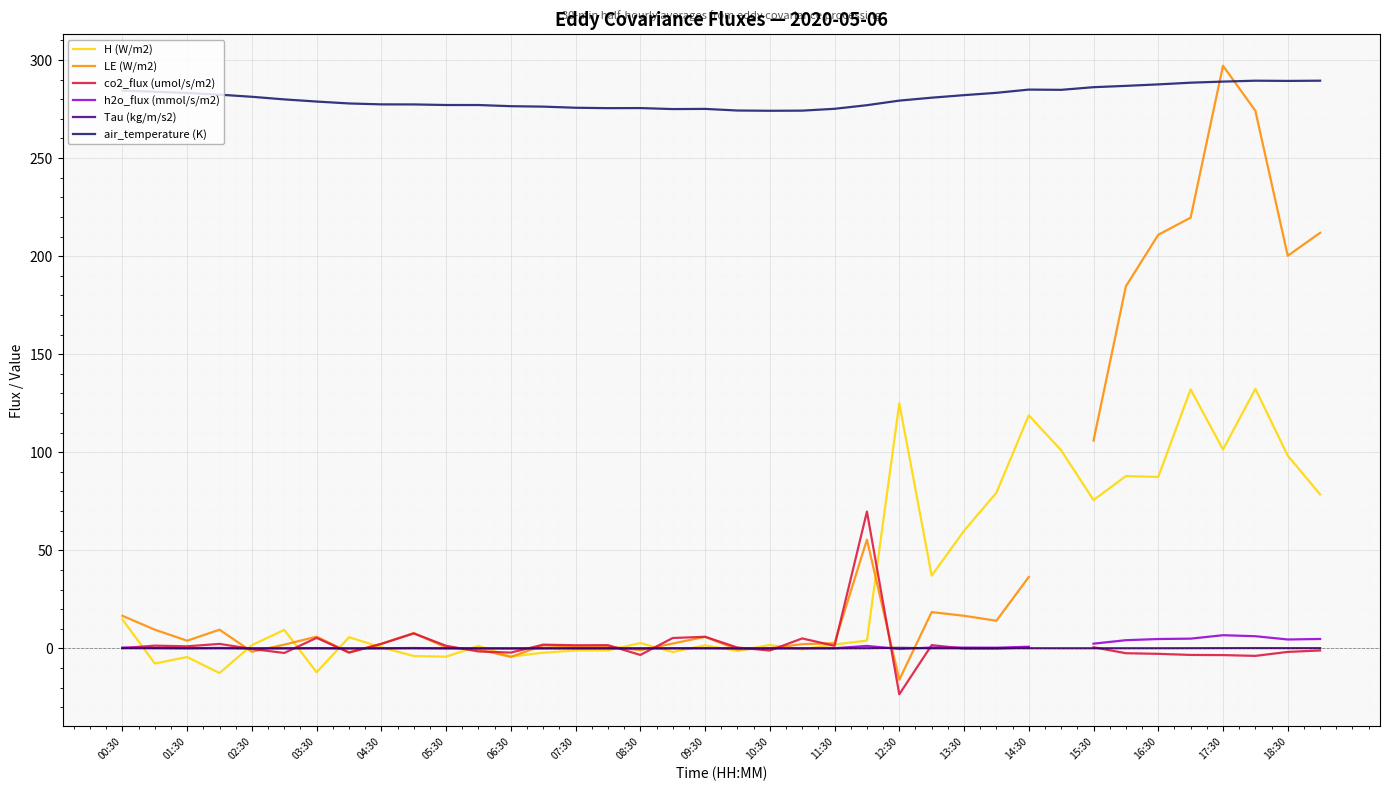

The value of air_temperature (K) at 21 is 274.2. True or false?

True